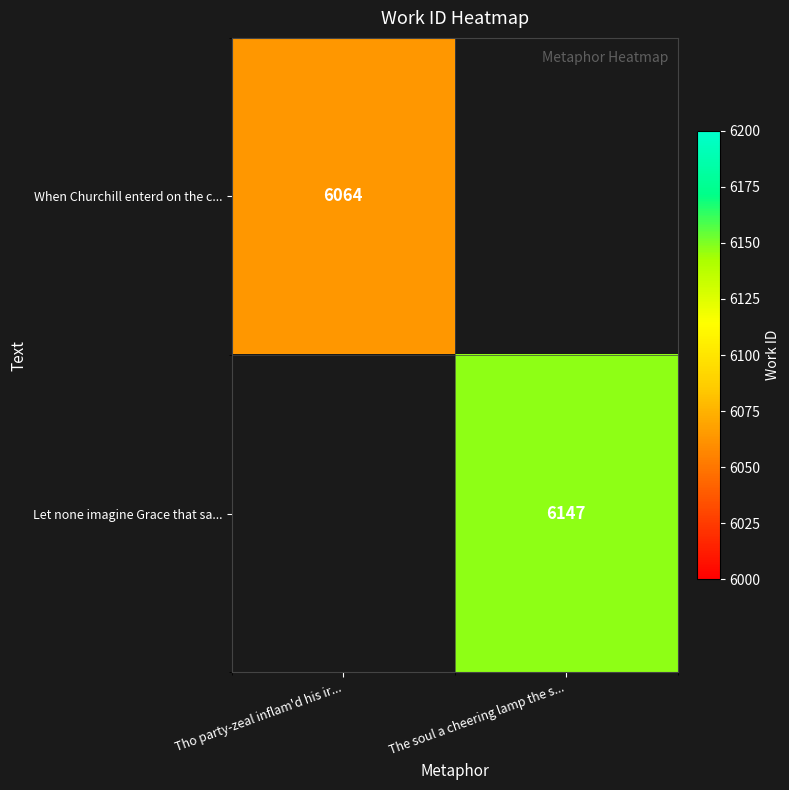

The Let none imagine Grace that sa... series shows 1339 at The soul a cheering lamp the s.... True or false?

False